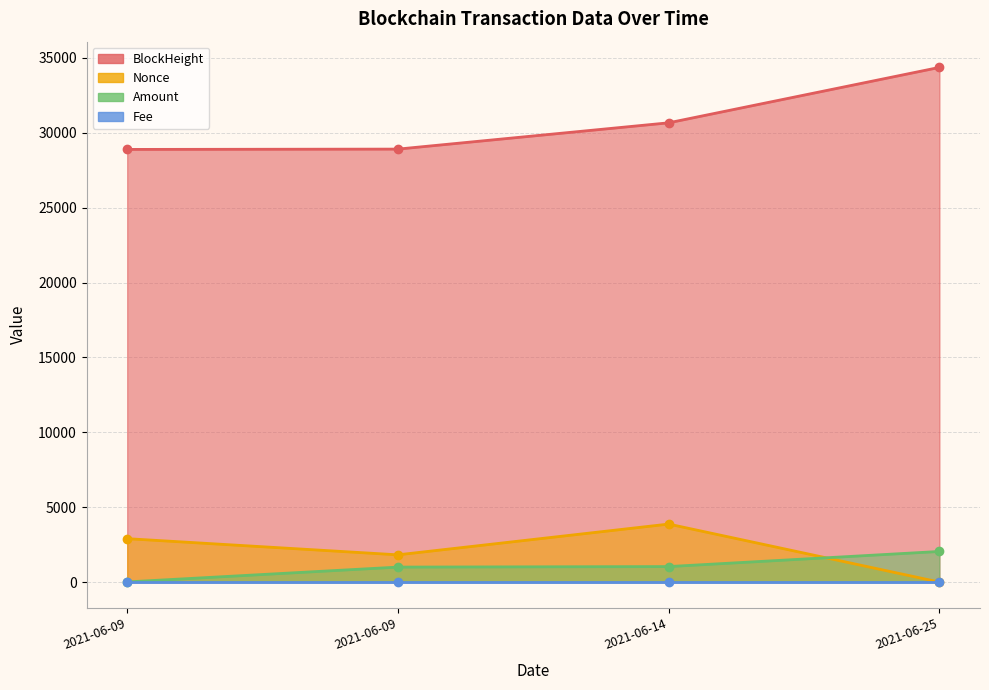

True or false: Nonce and Amount intersect in this chart.

True